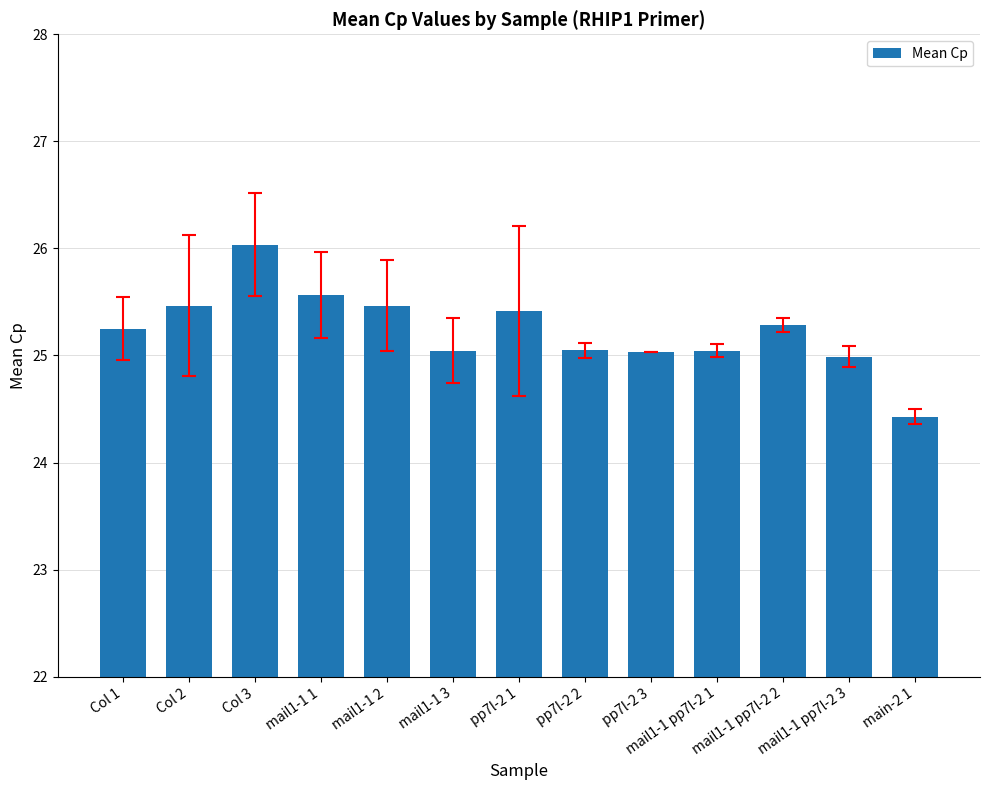

What is the difference between the values at pp7l-2 1 and mail1-1 1?

0.1